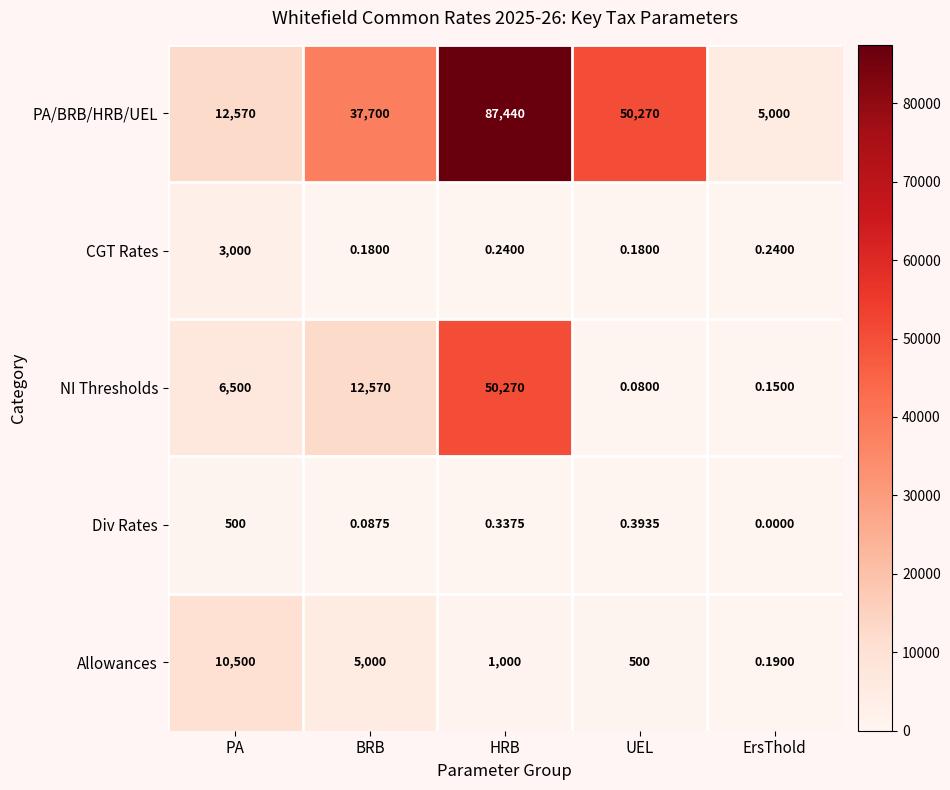

Which series has the largest range (max minus min)?

PA/BRB/HRB/UEL